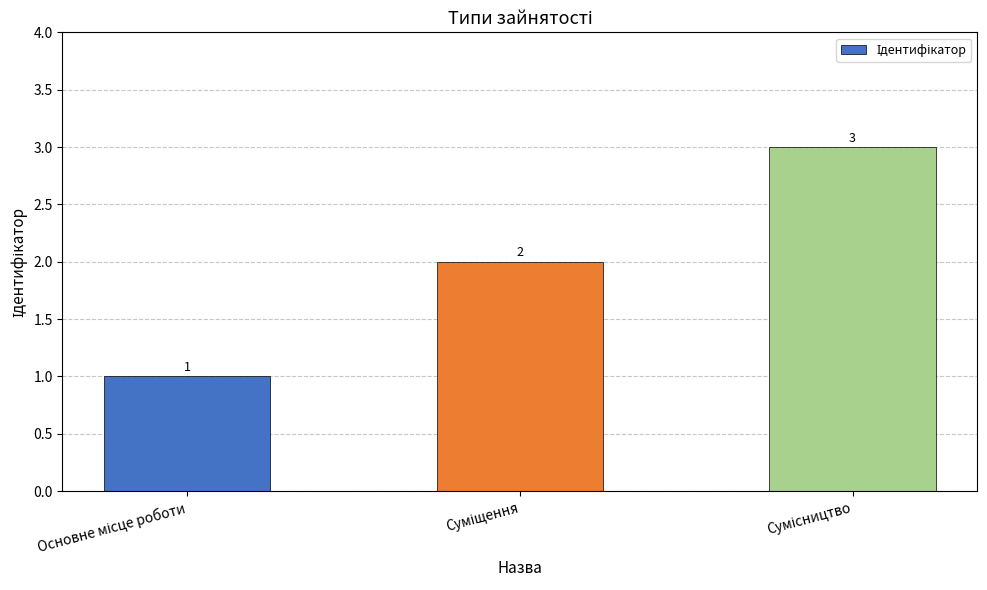

What is the greatest value displayed?

3